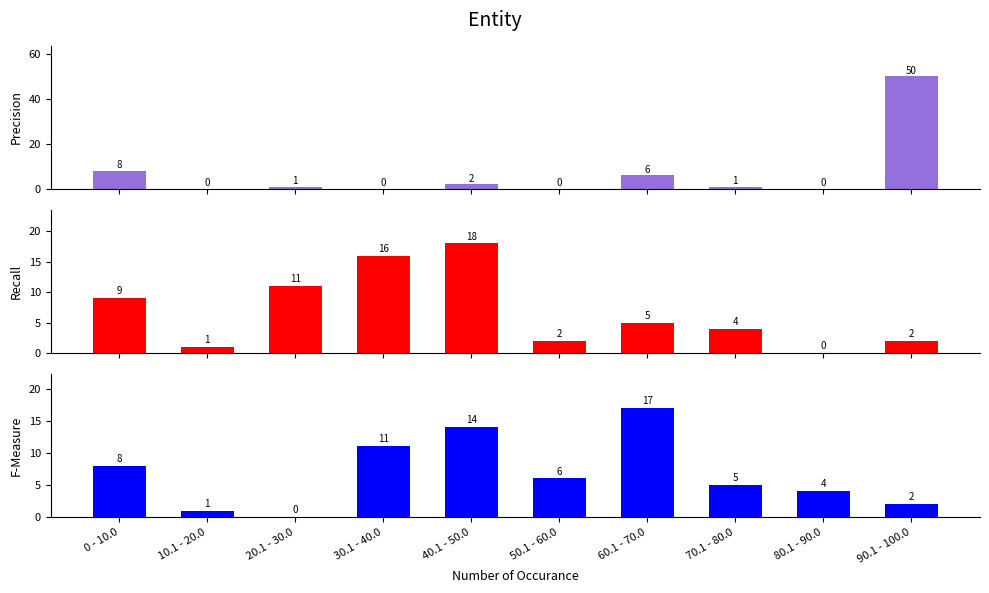

Which series has the largest total across all categories?

Precision